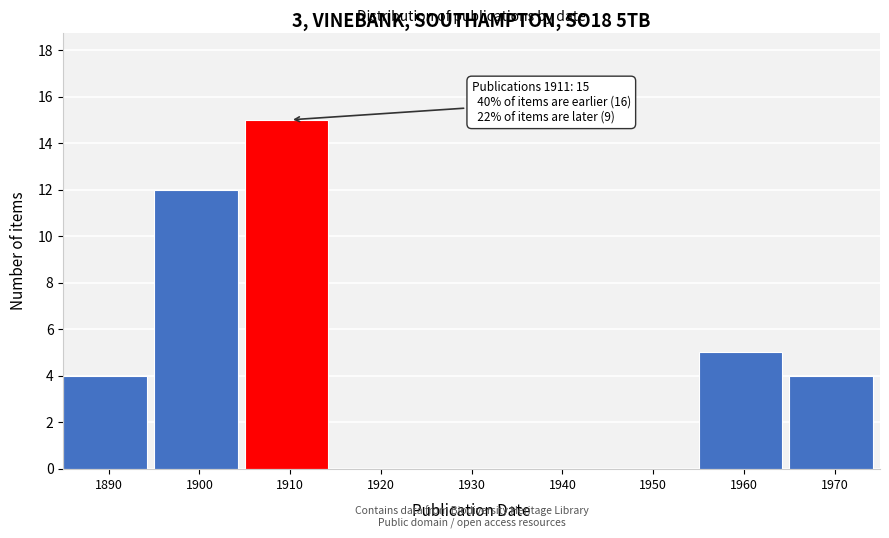

Reading left to right, what are all the values shown in this chart?

1890=4	1900=12	1910=15	1920=0	1930=0	1940=0	1950=0	1960=5	1970=4